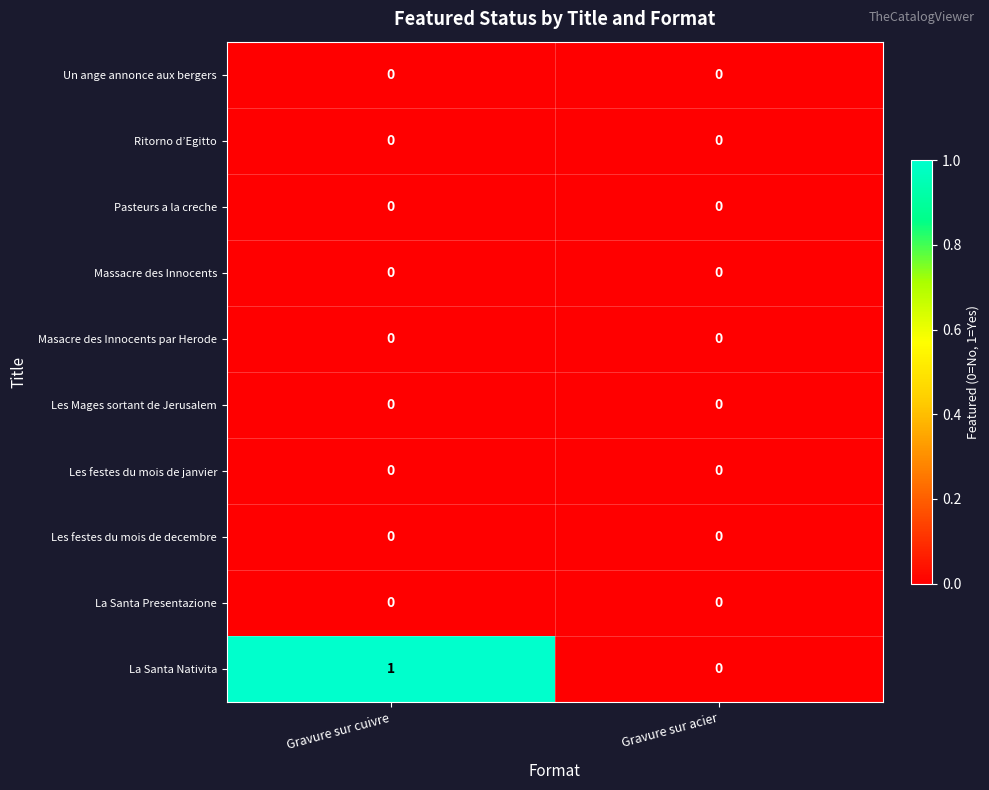

Which series has the widest spread of values?

La Santa Nativita